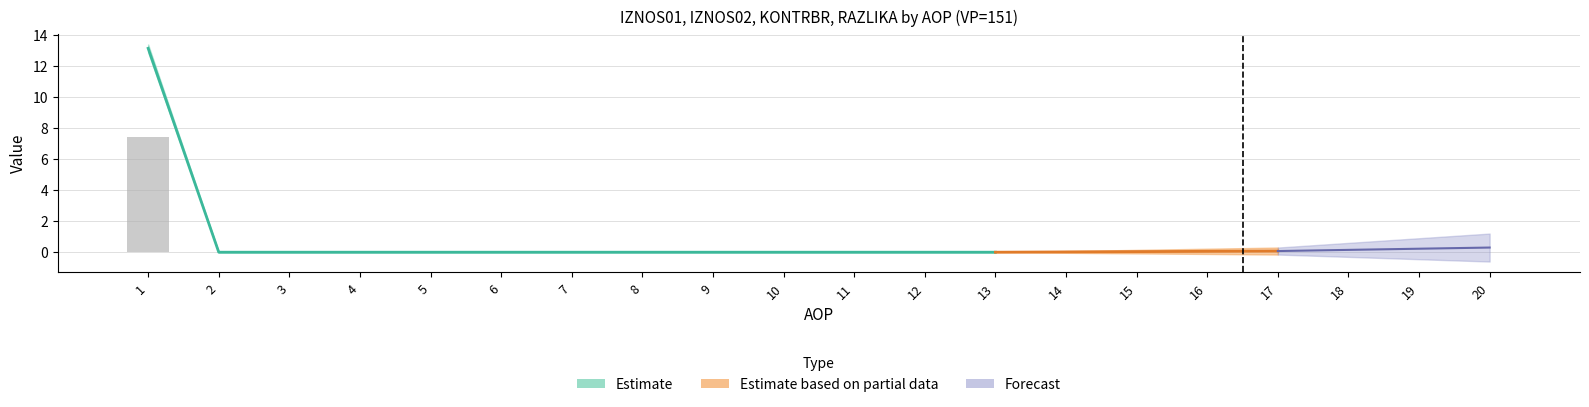

How many categories are shown in the chart?

20